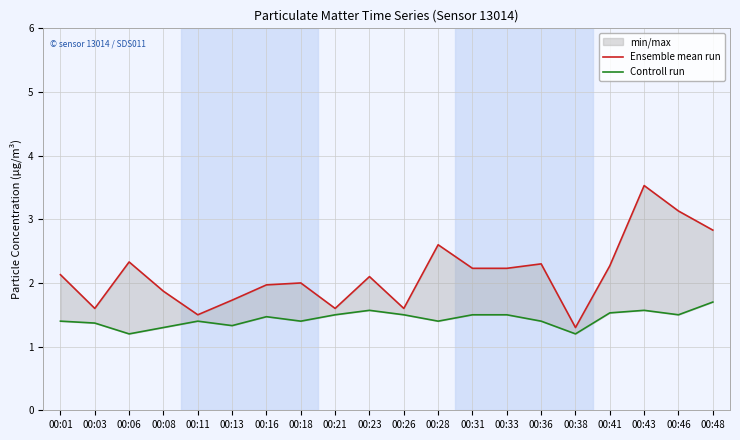

Which series has the widest spread of values?

Ensemble mean run